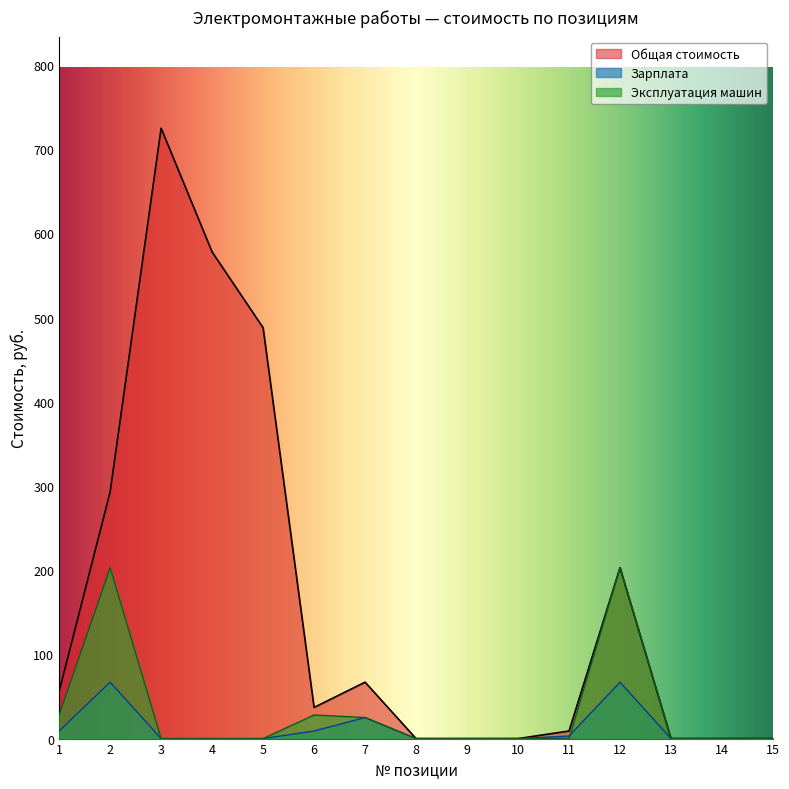

Reading left to right, list all the values displayed in this chart.

Общая стоимость: 1=56	2=293	3=725	4=578	5=488	6=37	7=67	8=0	9=0	10=0	11=9	12=203	13=0	14=0	15=0
Зарплата: 1=9	2=67	3=0	4=0	5=0	6=9	7=25	8=0	9=0	10=0	11=3	12=67	13=0	14=0	15=0
Эксплуатация машин: 1=28	2=203	3=0	4=0	5=0	6=28	7=25	8=0	9=0	10=0	11=0	12=203	13=0	14=0	15=0